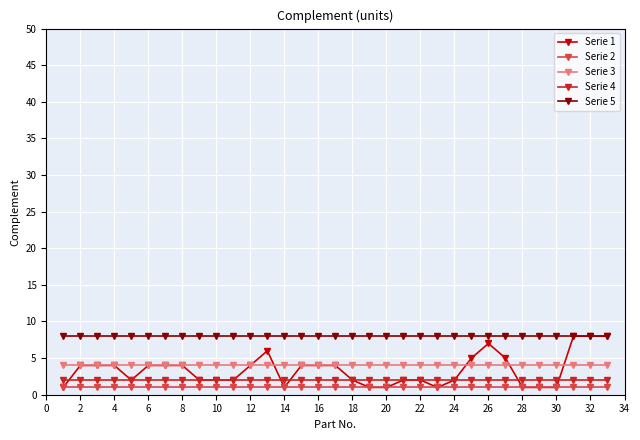

How many distinct data groups are displayed?

5